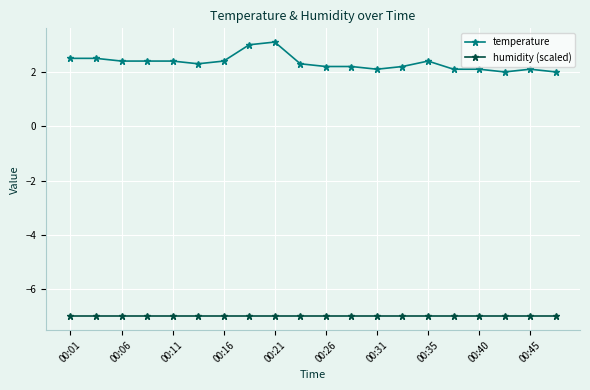

Reading left to right, what are all the values shown in this chart?

temperature: 2.5	2.5	2.4	2.4	2.4	2.3	2.4	3.0	3.1	2.3	2.2	2.2	2.1	2.2	2.4	2.1	2.1	2.0	2.1	2.0
humidity (scaled): -7.0	-7.0	-7.0	-7.0	-7.0	-7.0	-7.0	-7.0	-7.0	-7.0	-7.0	-7.0	-7.0	-7.0	-7.0	-7.0	-7.0	-7.0	-7.0	-7.0